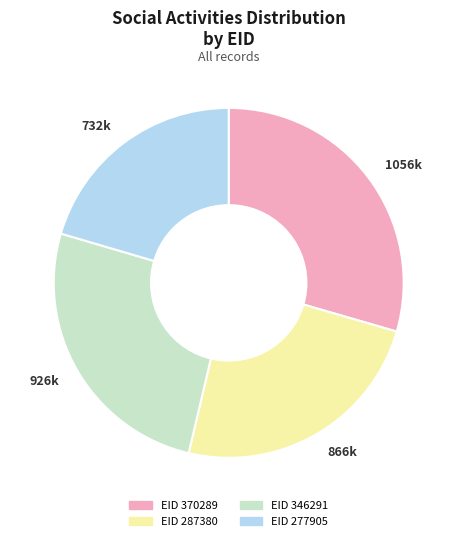

Which has a higher value, 1056k or 866k?

1056k